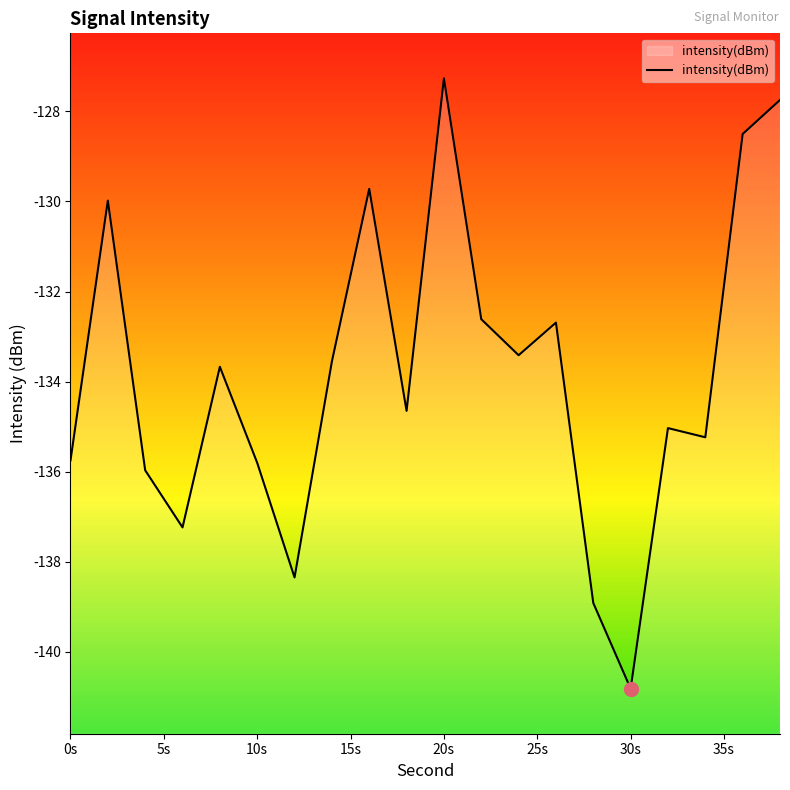

At which category does the chart reach its minimum across all series?

30s